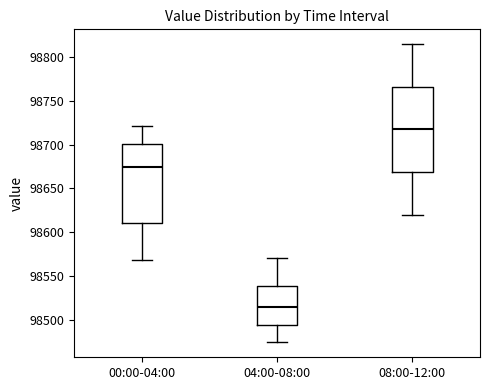

Where is the upper edge of the box for 08:00-12:00 on the y-axis? The values are not printed on the chart, so give them approximately, as read against the axis.

98765